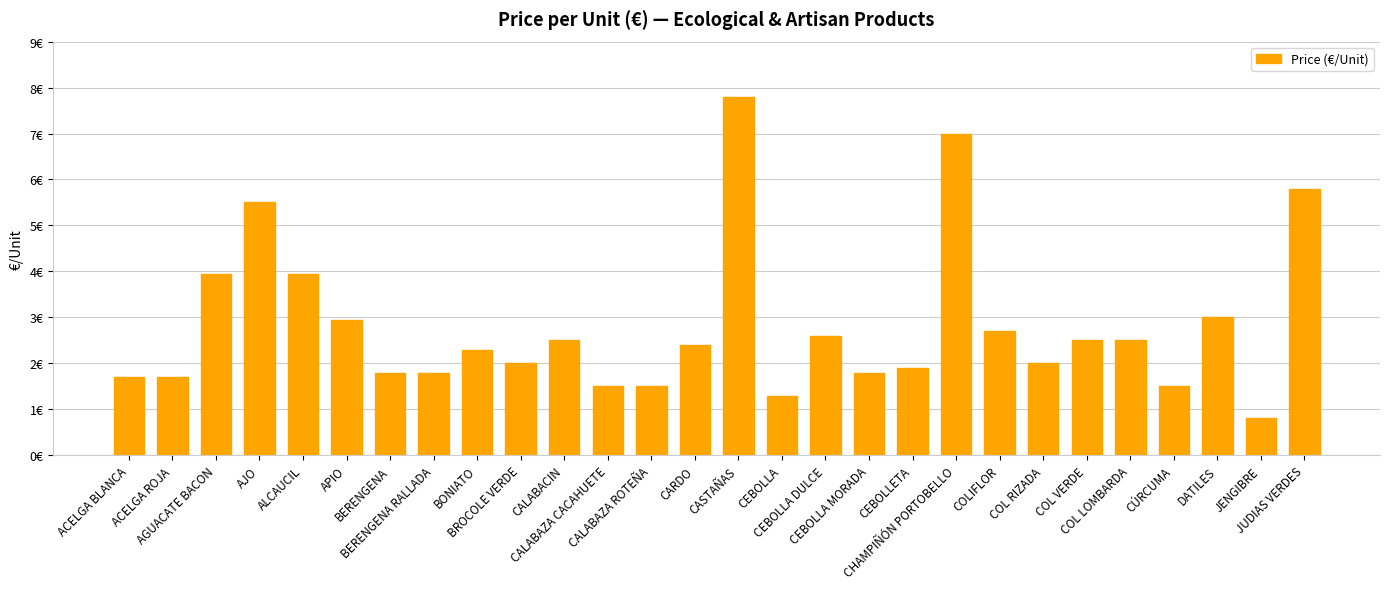

Is it true that the value at BONIATO is 2.3?

True